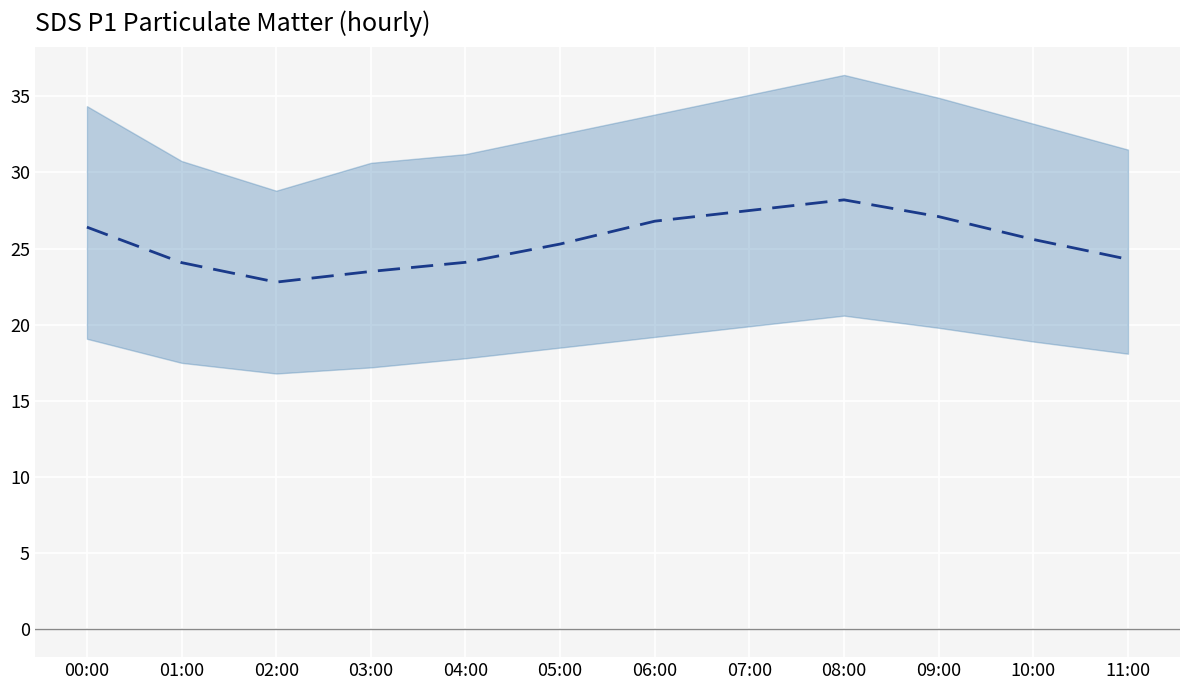

Reading left to right, extract all data points from this chart.

00:00=26.4	01:00=24.1	02:00=22.8	03:00=23.5	04:00=24.1	05:00=25.3	06:00=26.8	07:00=27.5	08:00=28.2	09:00=27.1	10:00=25.6	11:00=24.3